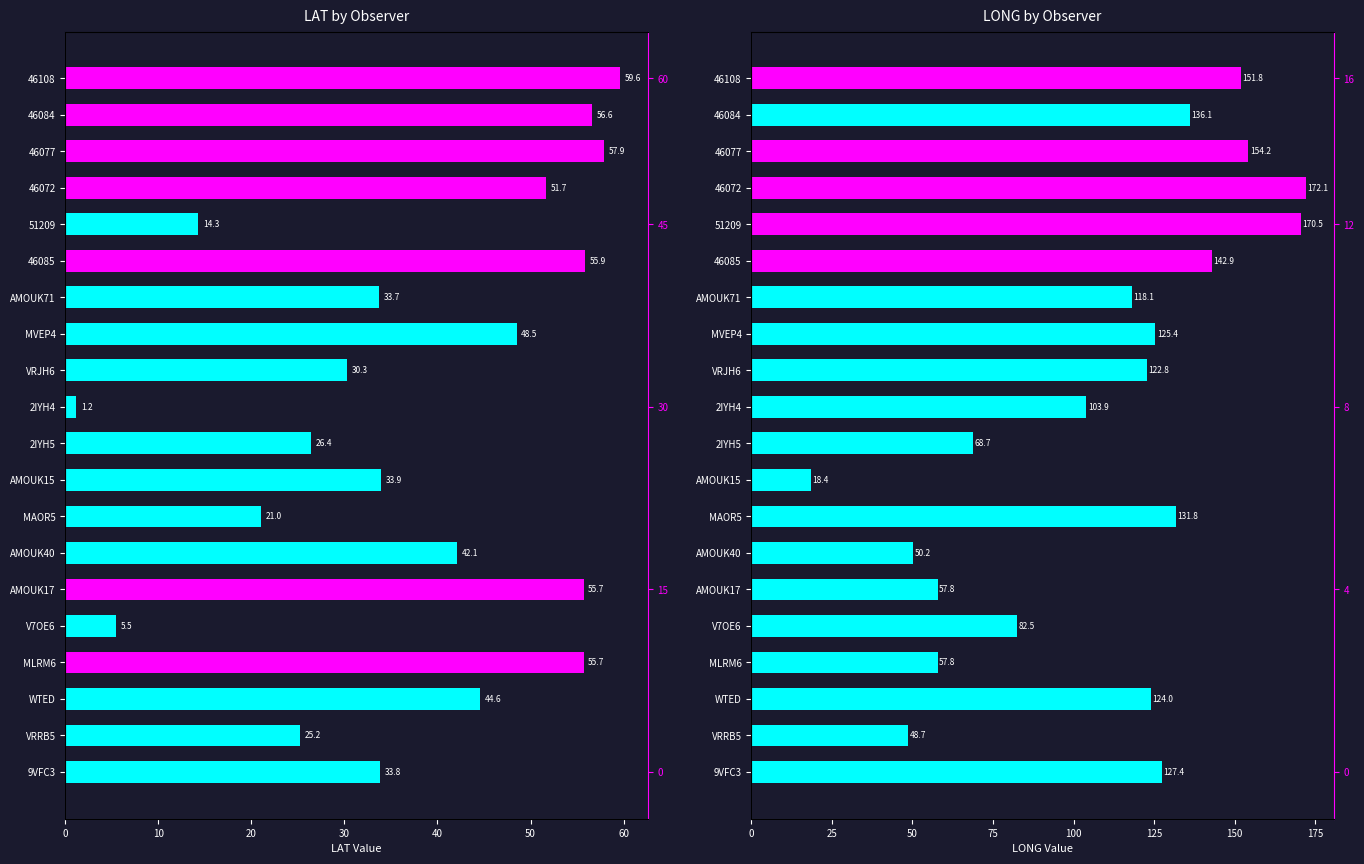

The value of Mean LAT at WTED is 25.8. True or false?

False